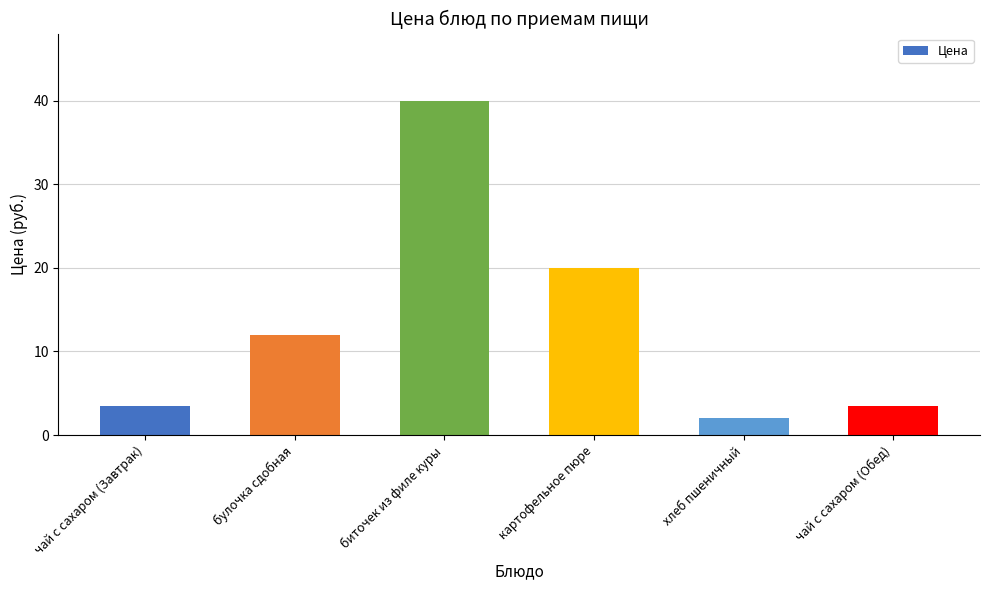

What is the label of the 5th bar from the left?

хлеб пшеничный